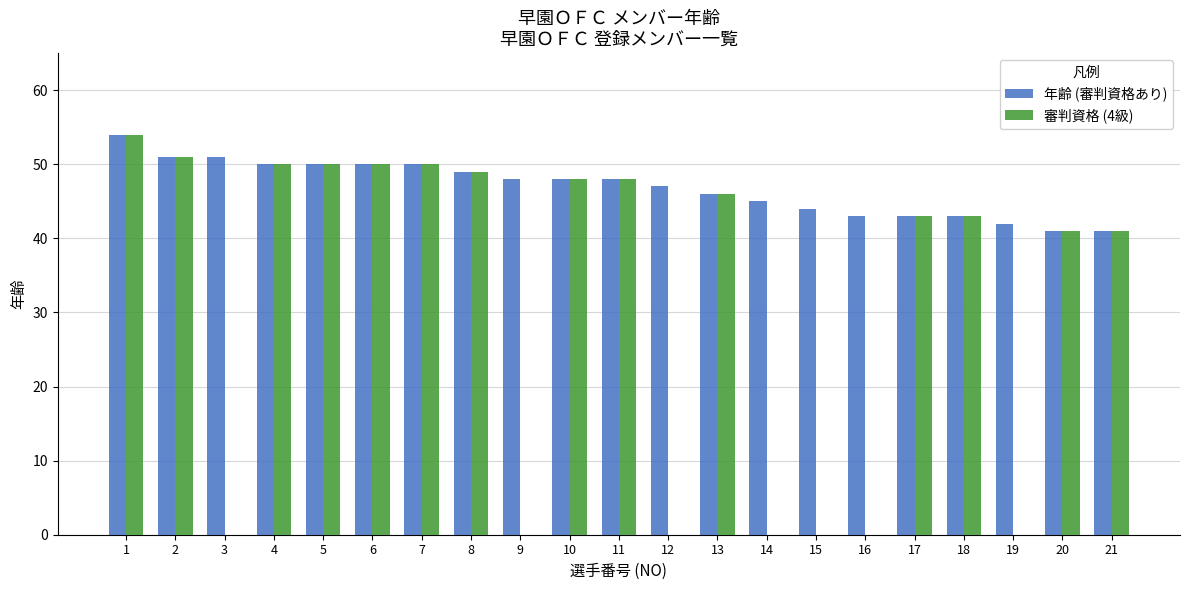

Which series changed the most between 19 and 20?

審判資格 (4級)